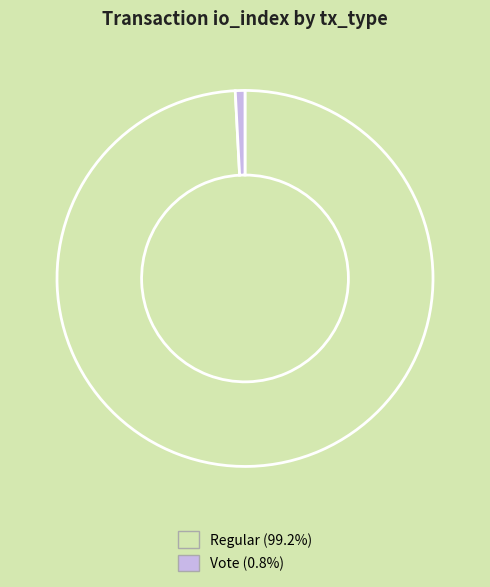

How many slices are in this pie chart?

2